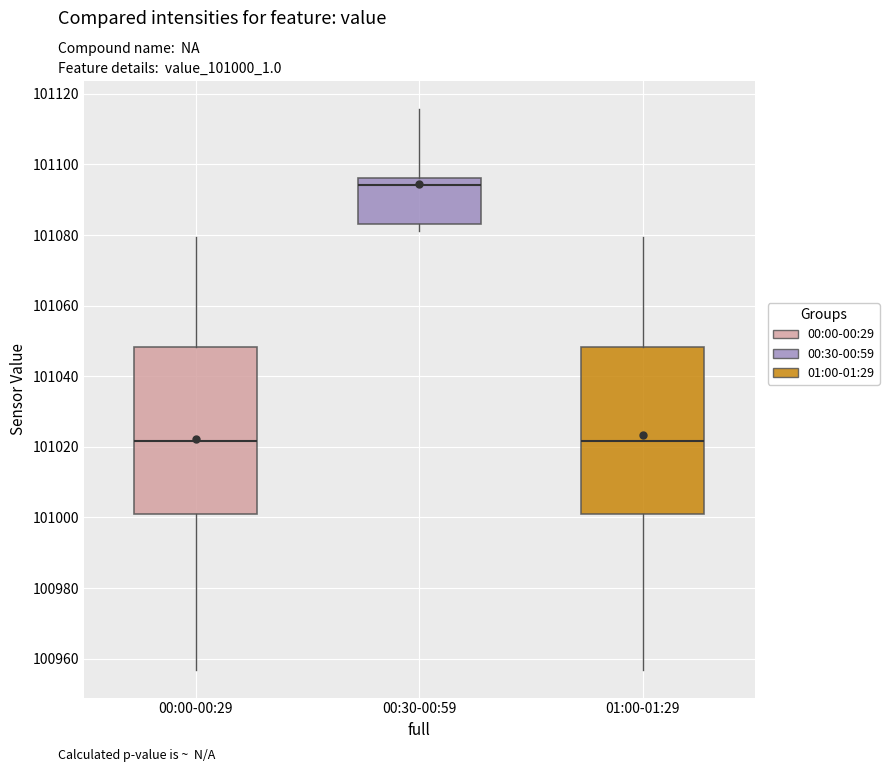

Where is the upper edge of the box for 00:00-00:29 on the y-axis? The values are not printed on the chart, so give them approximately, as read against the axis.

101048